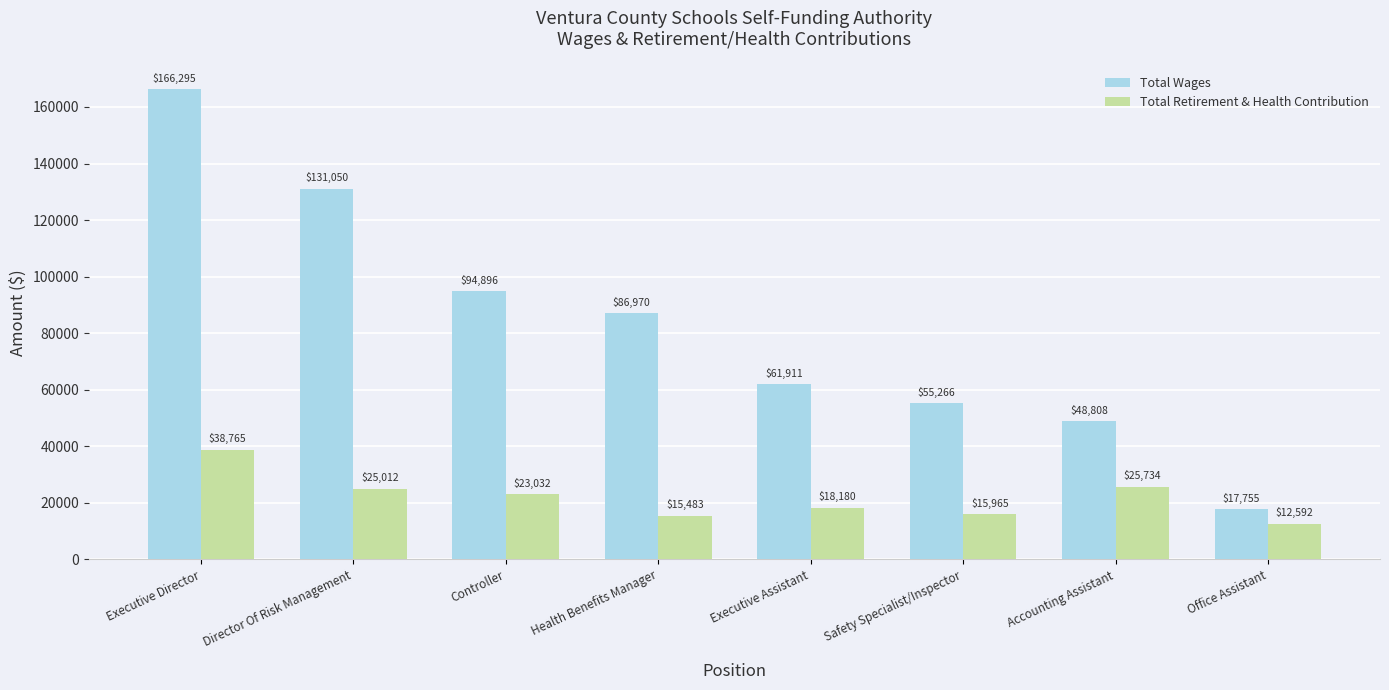

List the series in order of their peak value, highest first.

Total Wages, Total Retirement & Health Contribution